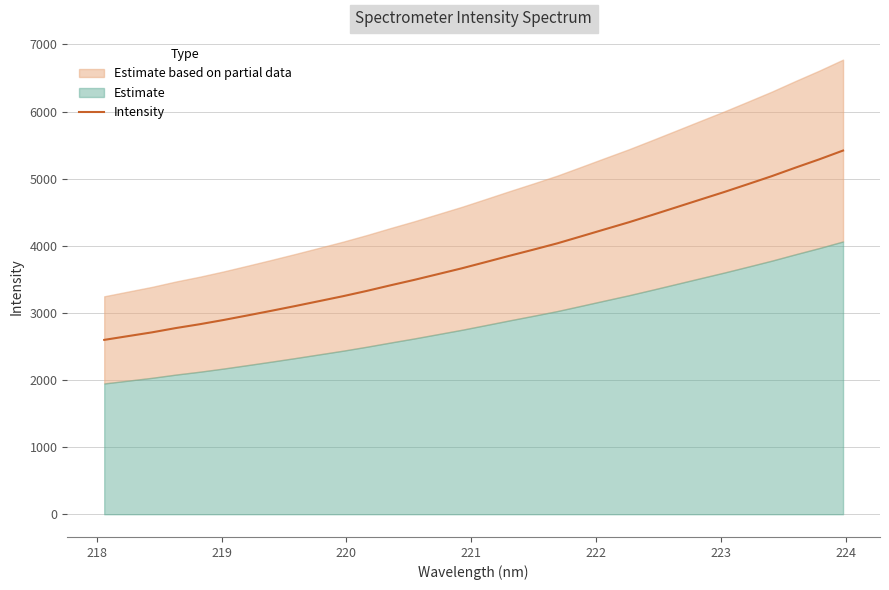

What is the highest value of the Intensity series?

5418.3